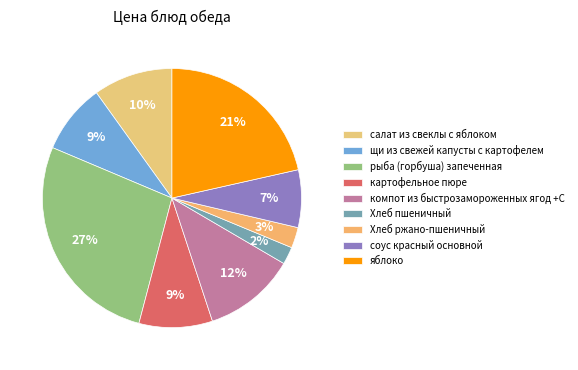

The рыба (горбуша) запеченная slice represents 22% of the pie. True or false?

False